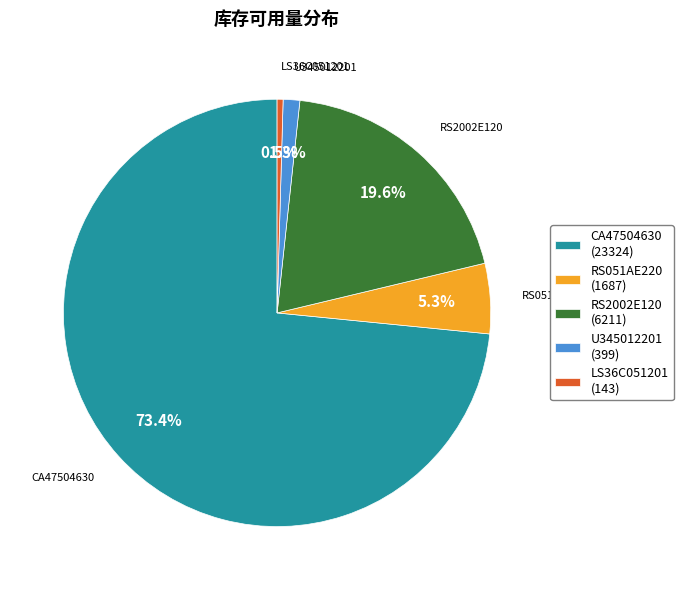

To the nearest percent, what percentage of the pie is U345012201?

1%